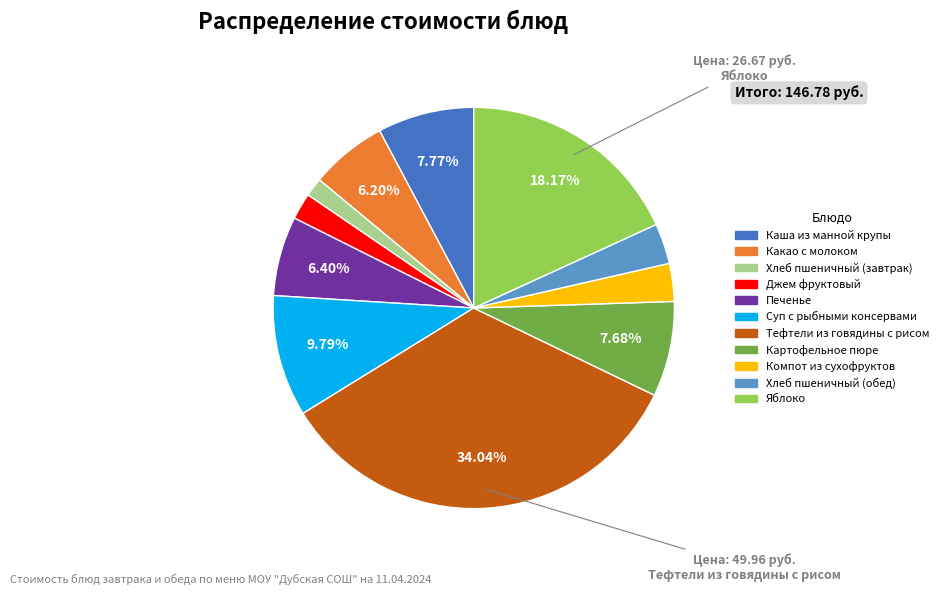

How many slices are in this pie chart?

11